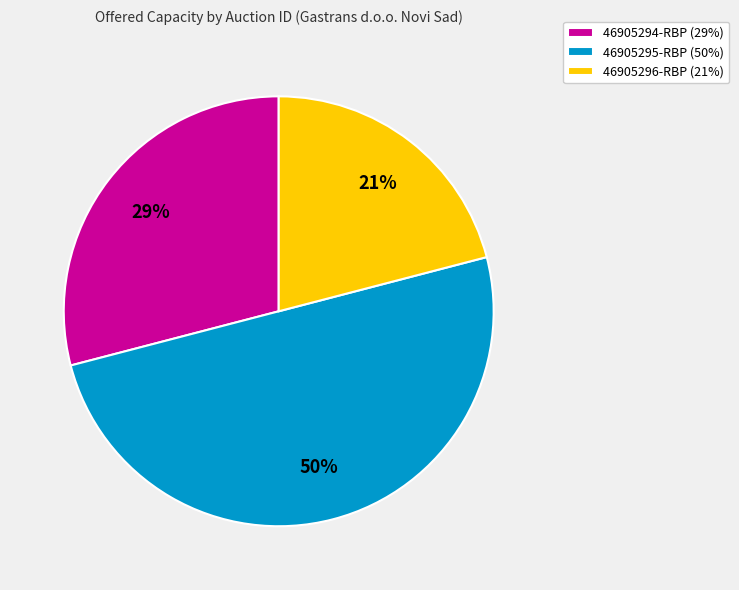

The 46905294-RBP slice represents 34% of the pie. True or false?

False